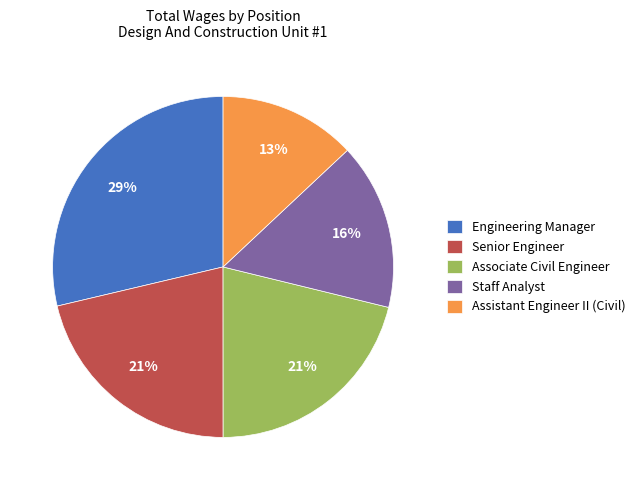

To the nearest percent, what portion does Staff Analyst represent?

16%